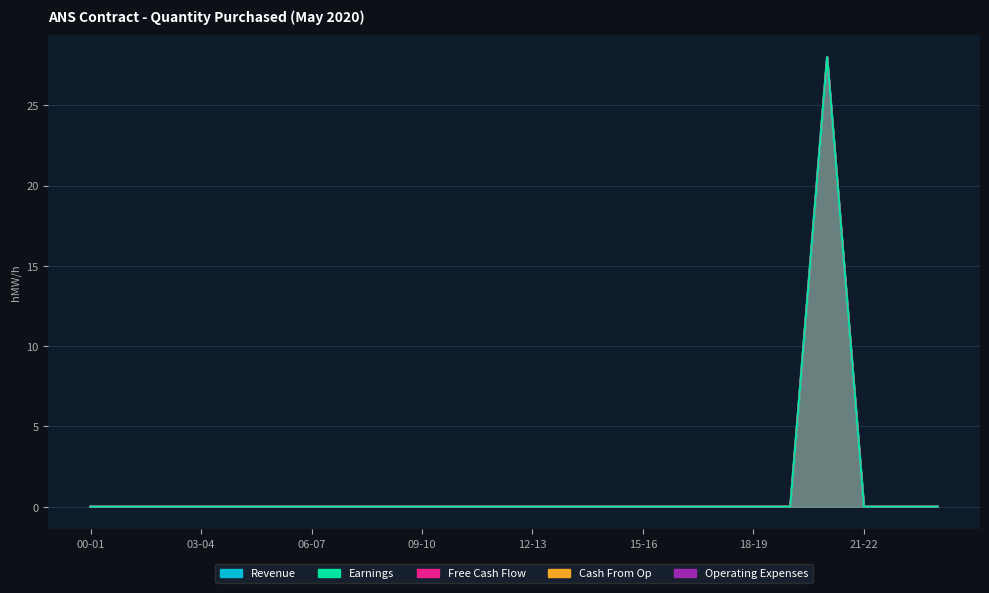

List the series in order of their peak value, lowest first.

Revenue, Earnings, Free Cash Flow, Cash From Op, Operating Expenses